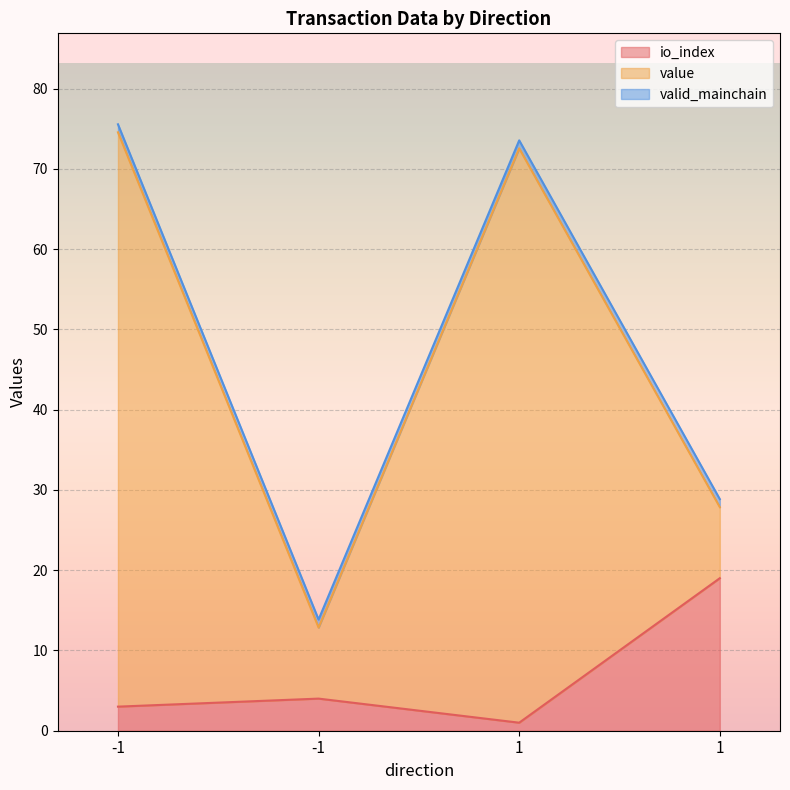

Is it true that io_index equals 6.0 at -1?

False